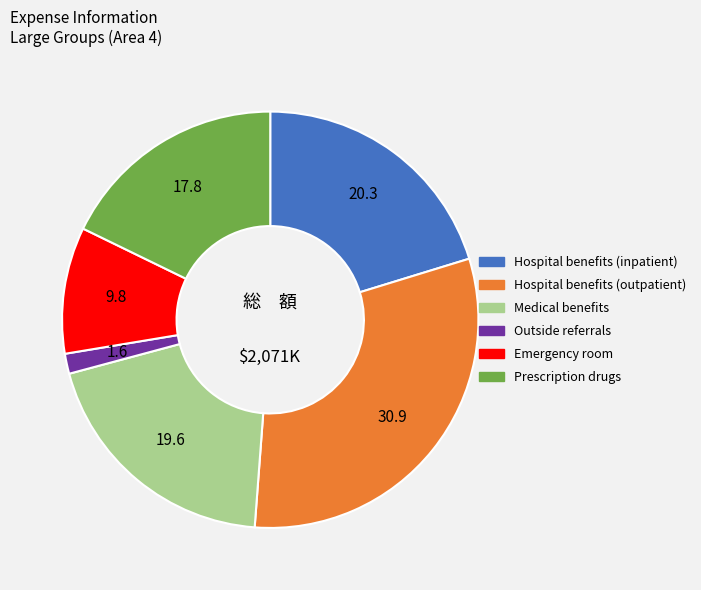

Which category has the biggest portion of the pie?

Hospital benefits (outpatient)